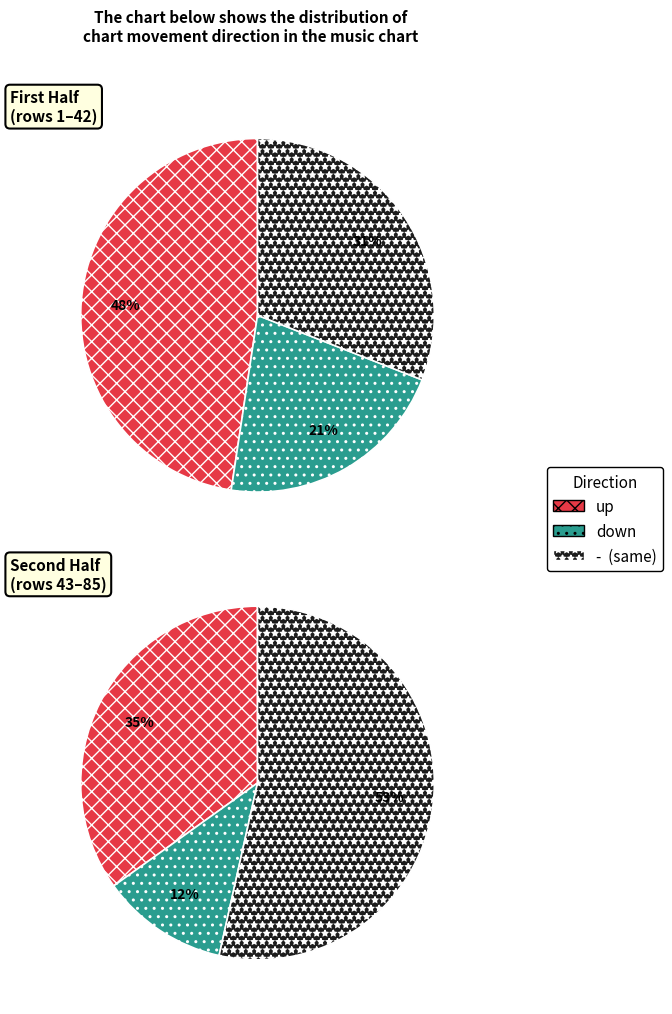

To the nearest percent, what is the combined percentage of up and -?

84%